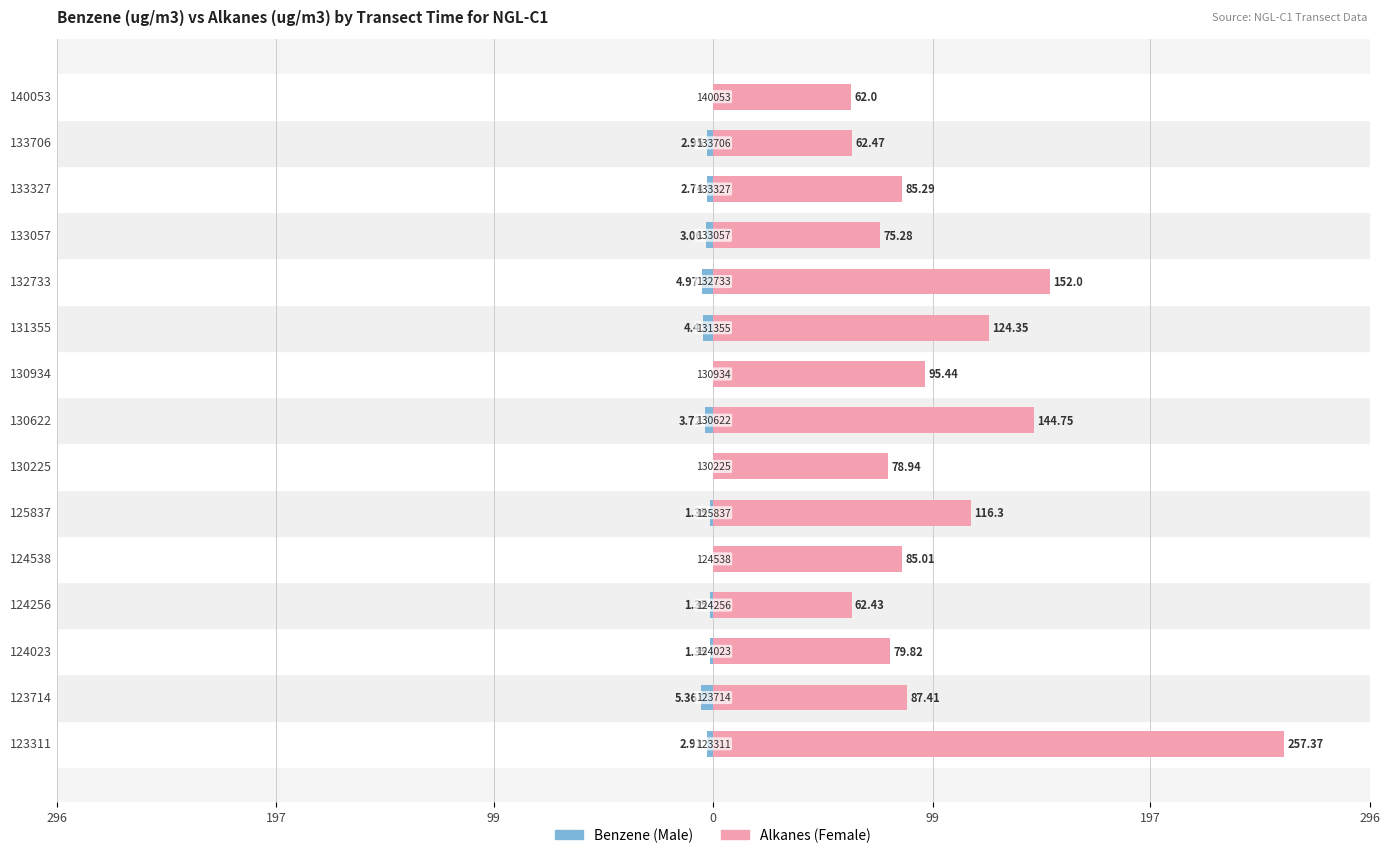

Which series has the largest range (max minus min)?

Female